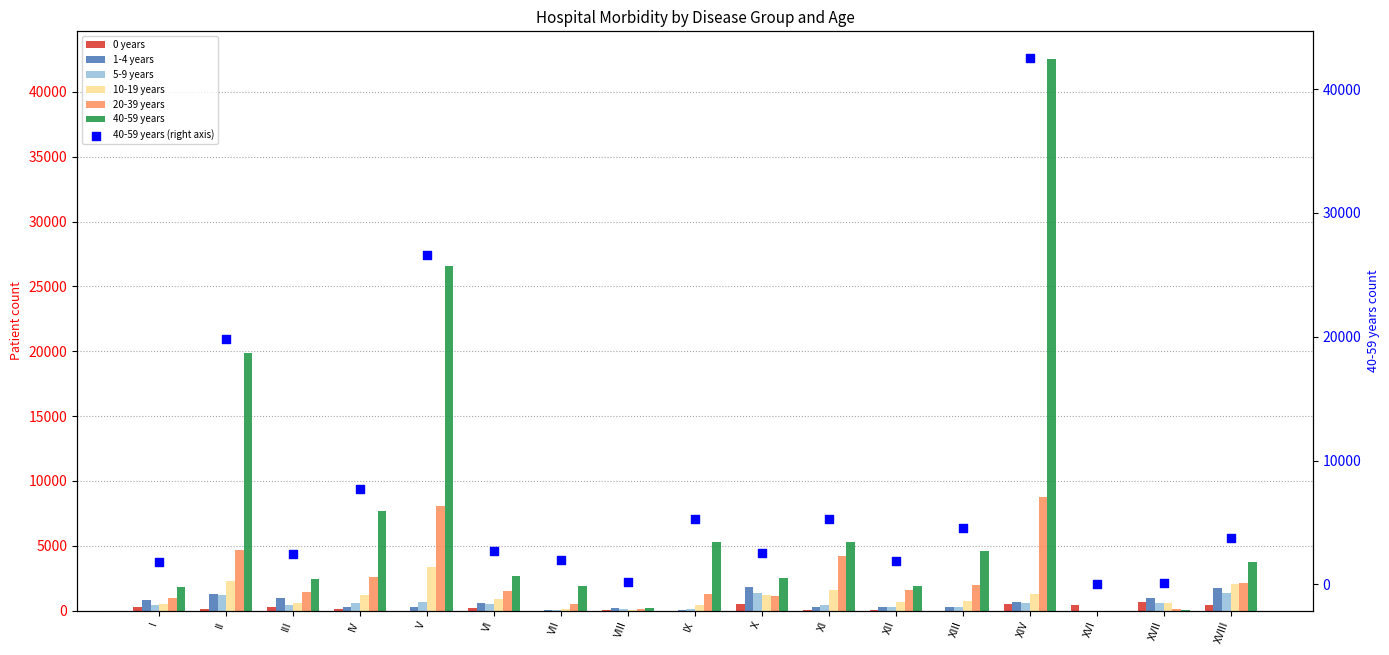

What is the total value across all series at IV?

12483